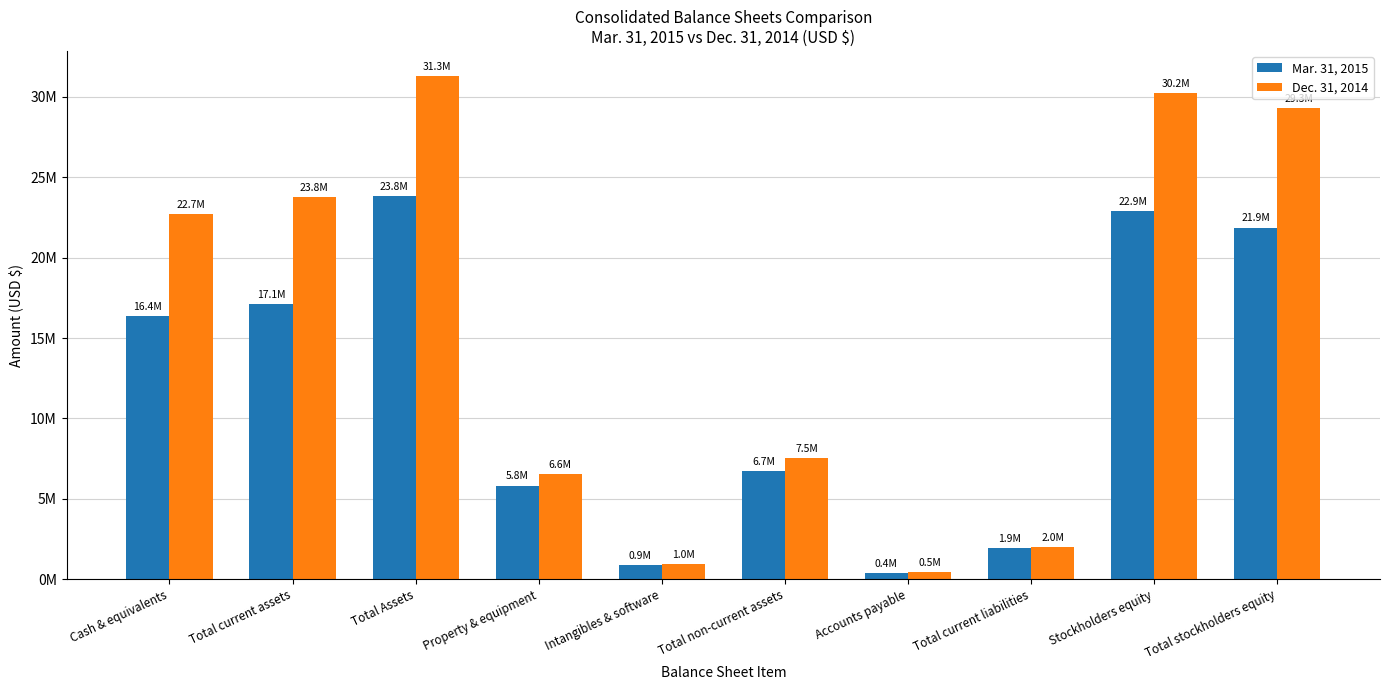

Does the chart contain stacked bars?

No